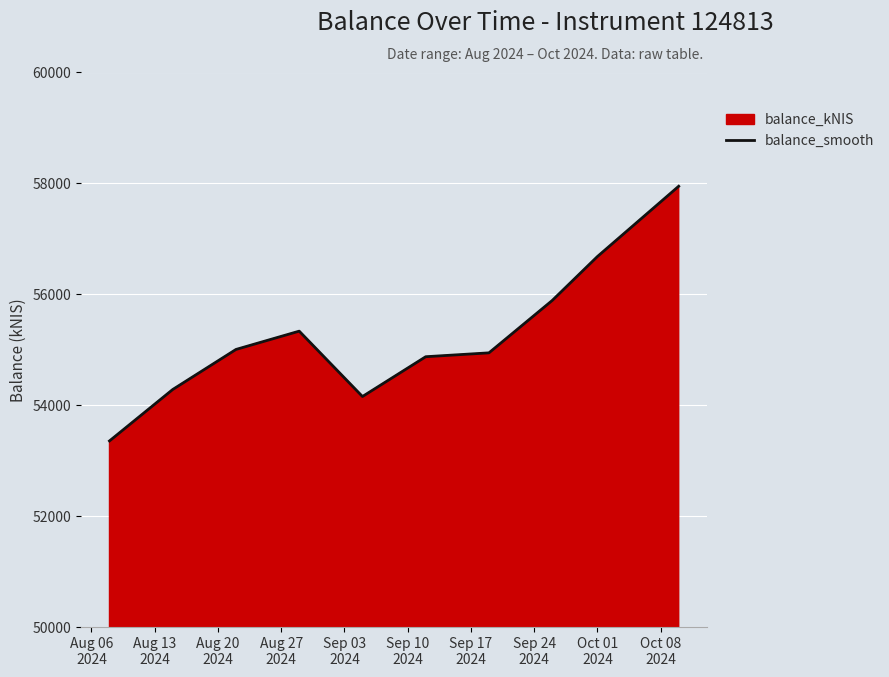

What is the minimum value shown in the chart?

53356.6